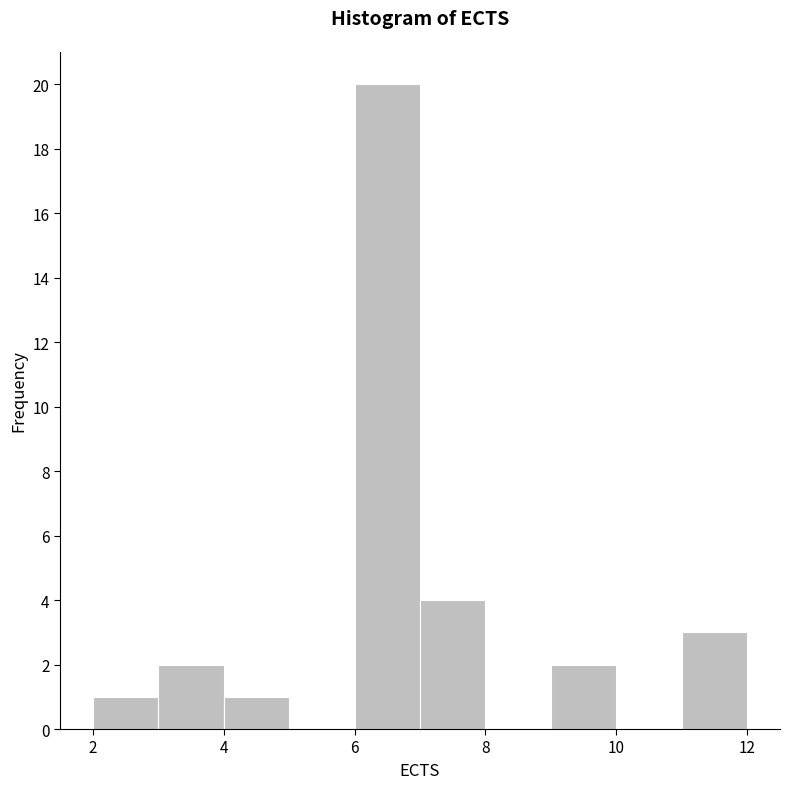

Over which range of the x-axis is the bar tallest?

6 to 7